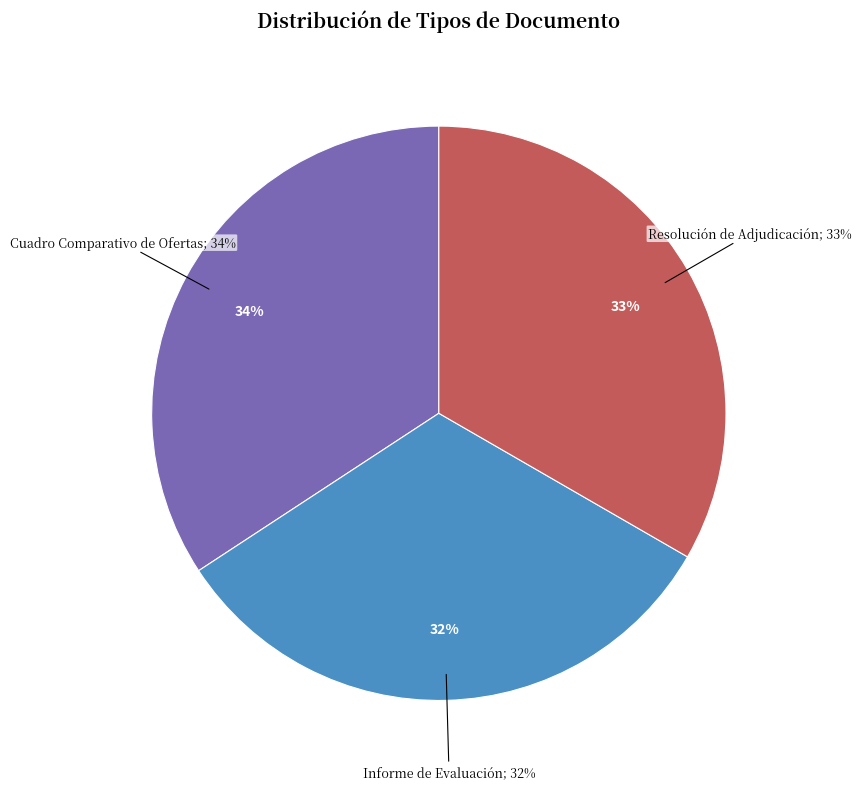

To the nearest percent, what is the average slice percentage?

33%